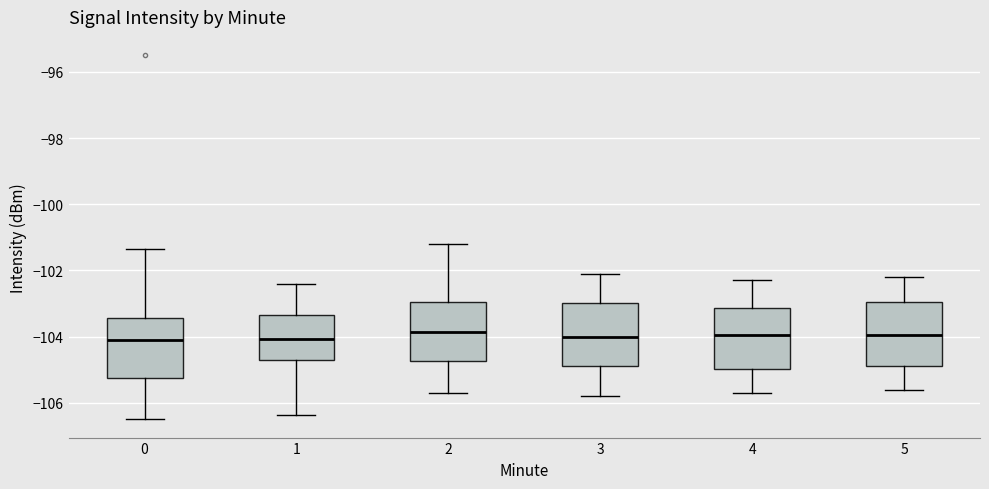

Where is the lower edge of the box at x = 3 on the y-axis? The values are not printed on the chart, so give them approximately, as read against the axis.

-104.8